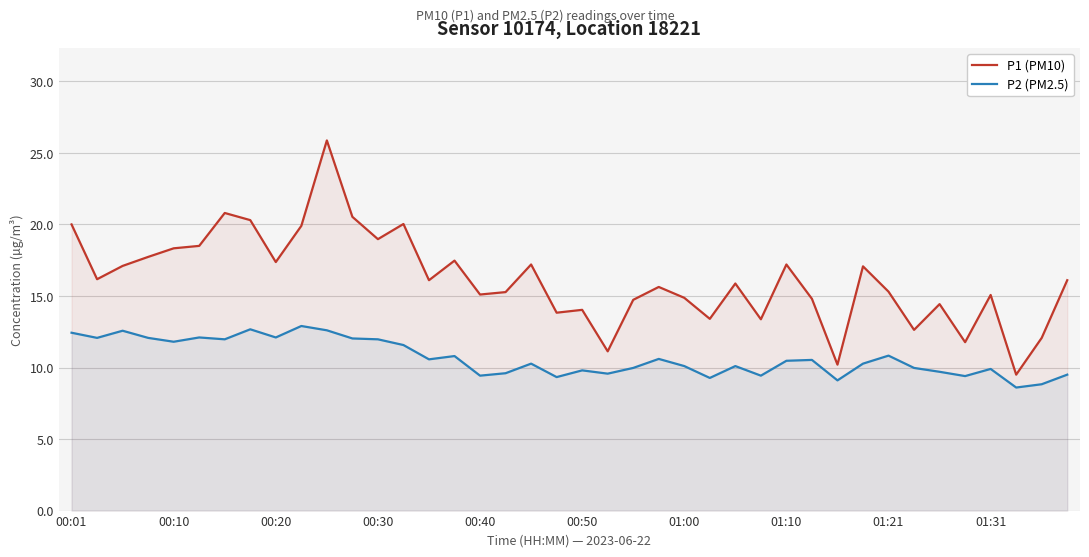

True or false: P1 (PM10) and P2 (PM2.5) cross at least once.

False